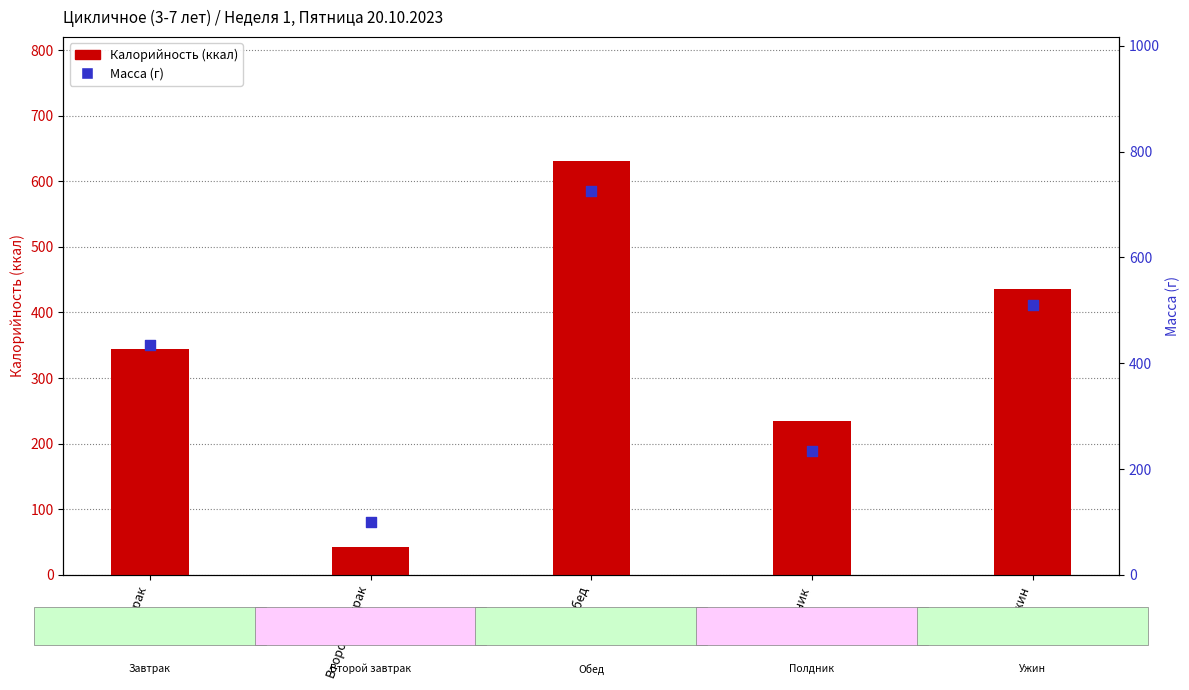

Which series has the largest total across all categories?

Масса (г)